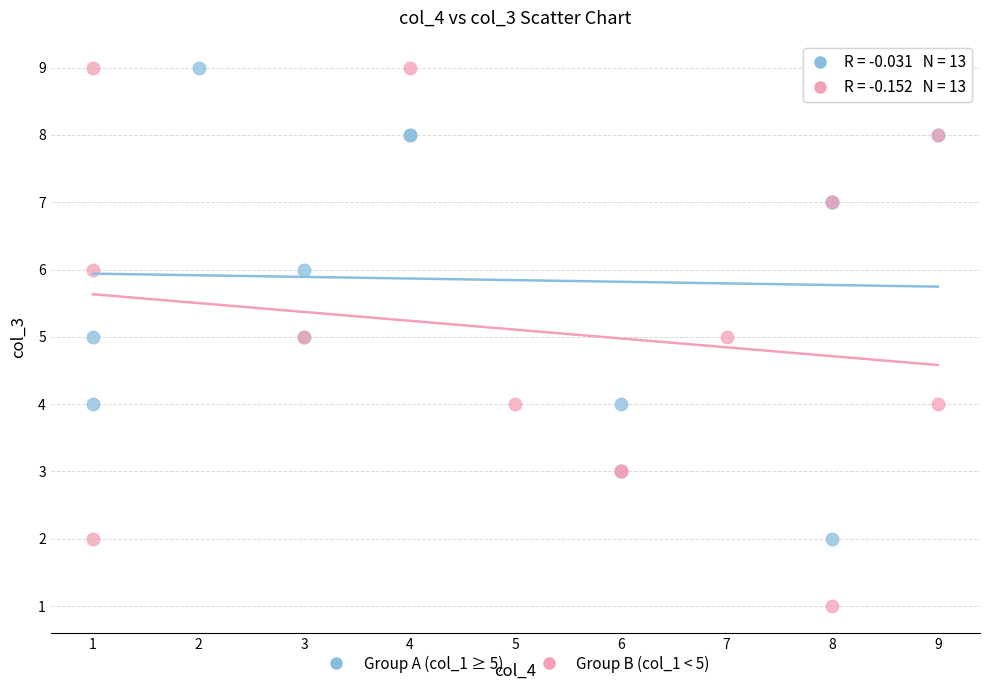

Which series contains the lowest Y value?

Group B (col_1 < 5)